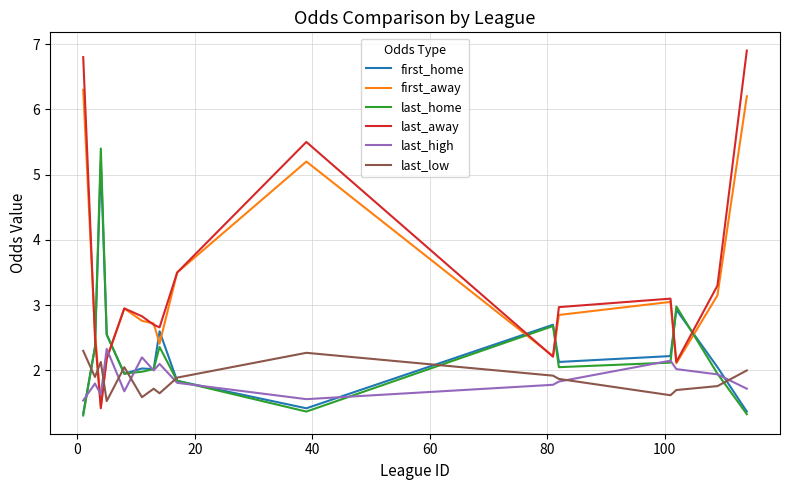

Which series has the largest range (max minus min)?

last_away